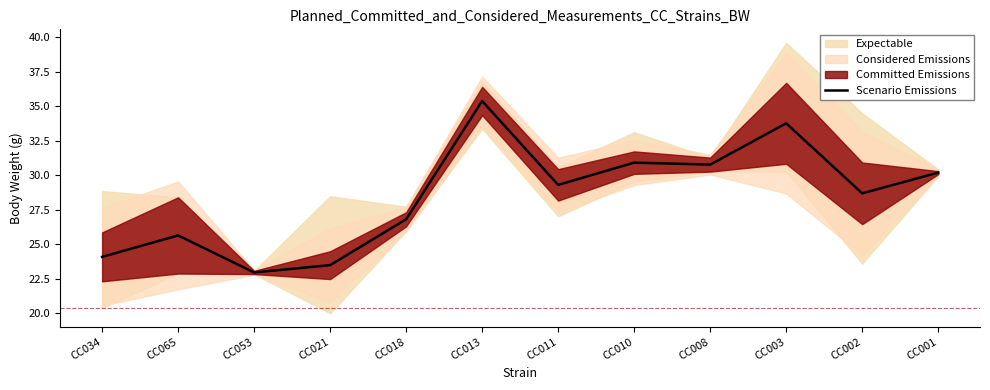

At which label does Scenario Emissions reach its minimum?

CC053